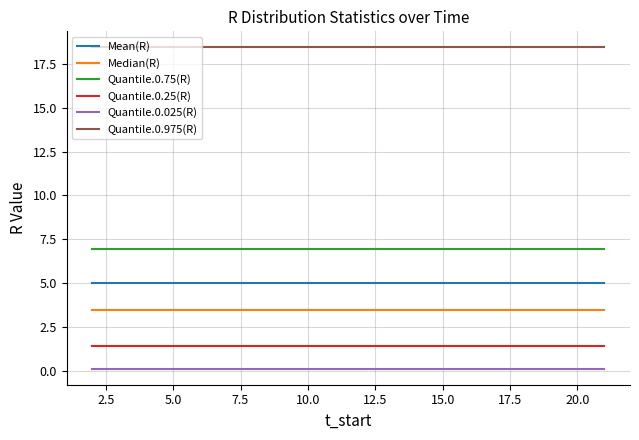

True or false: Quantile.0.75(R) and Quantile.0.975(R) intersect in this chart.

False